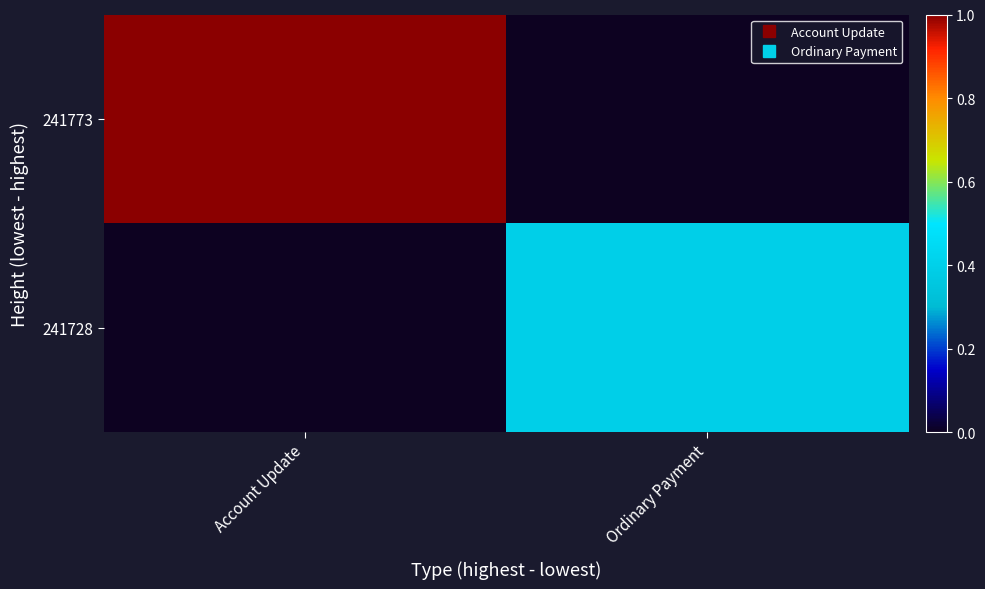

List the series in order of their overall mean, highest first.

241773, 241728